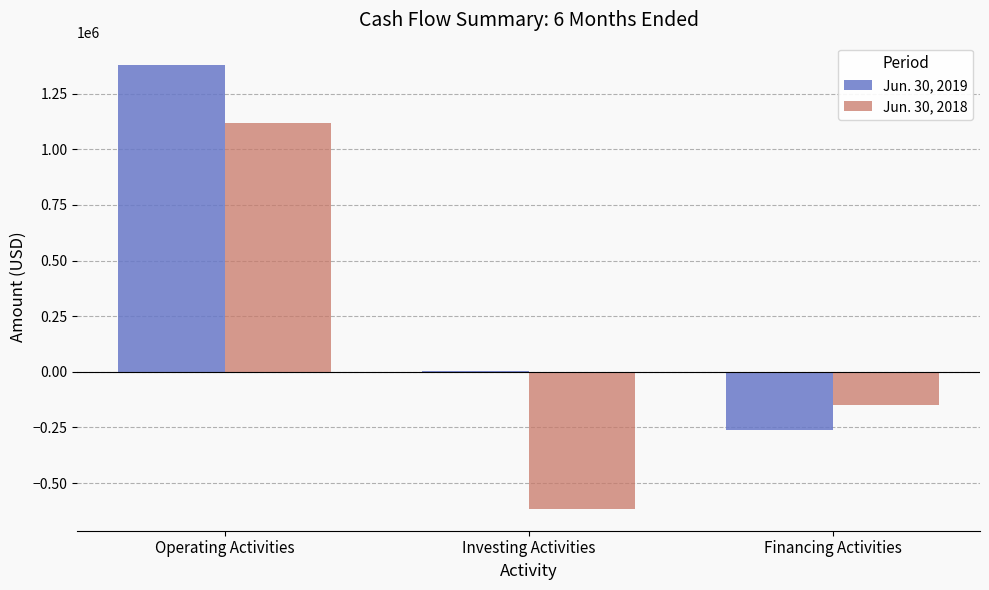

Reading right to left, what are all the values shown in this chart?

Jun. 30, 2019: Financing Activities=-262706	Investing Activities=1618	Operating Activities=1379096
Jun. 30, 2018: Financing Activities=-149253	Investing Activities=-614219	Operating Activities=1118846